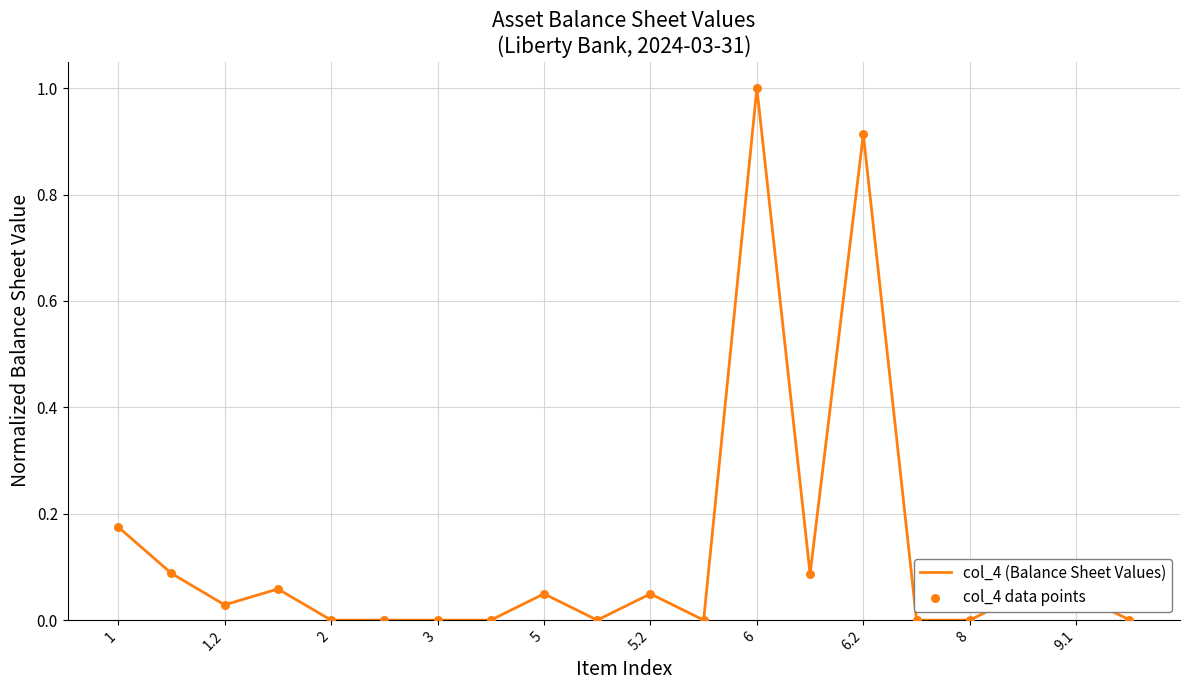

What is the difference between the maximum and minimum values?

1.0